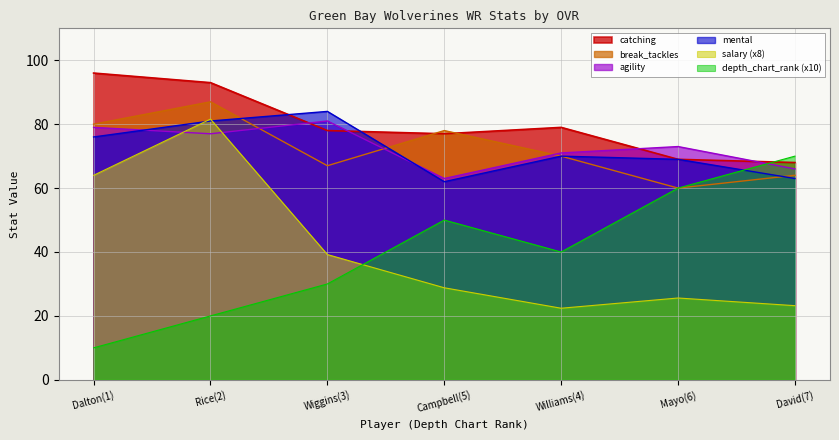

How many data points in break_tackles are less than 70?

3